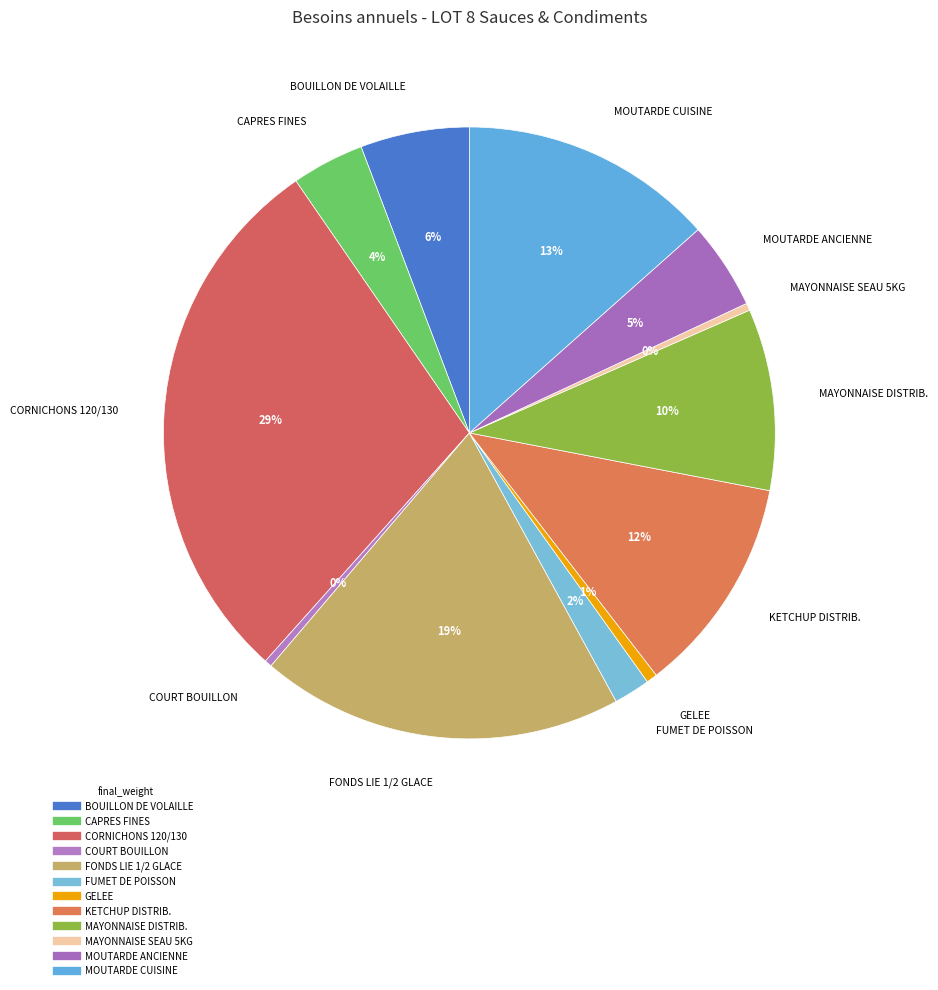

Which category has the biggest portion of the pie?

CORNICHONS 120/130